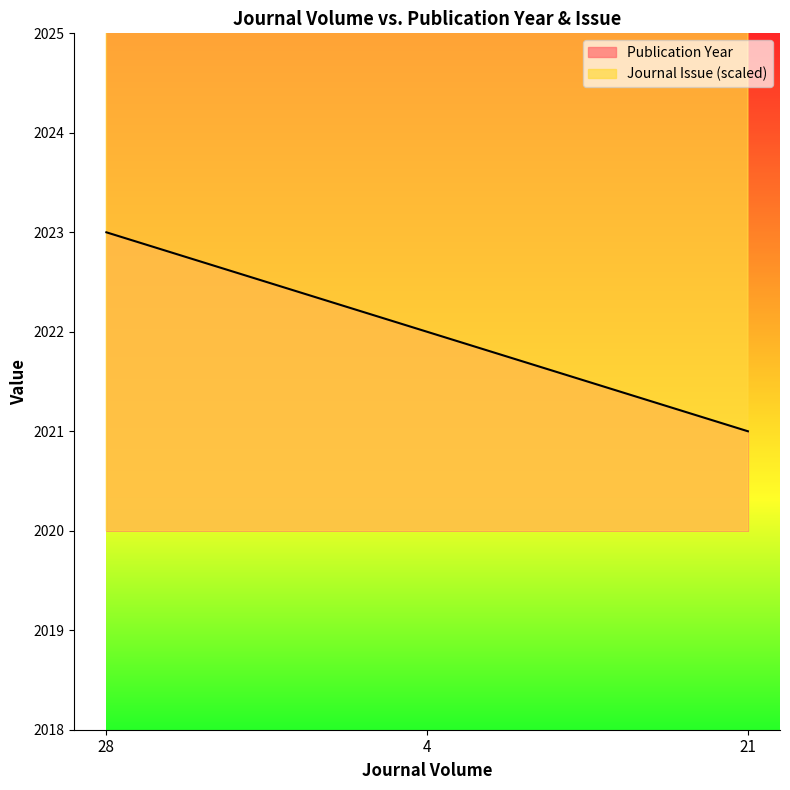

Rank the categories by Publication Year value from lowest to highest.

21, 4, 28